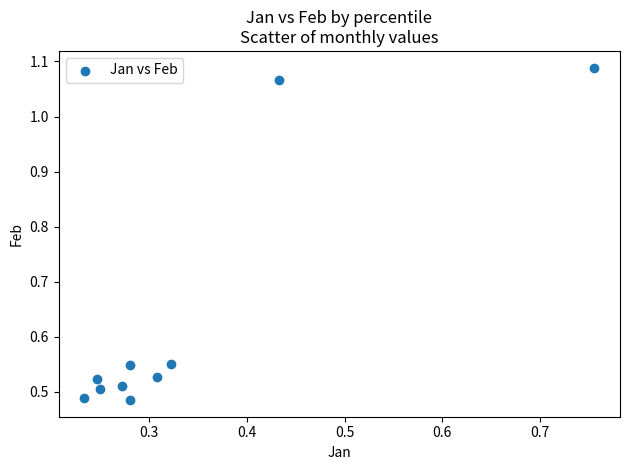

What is the range of Y values (max minus min)?

0.6